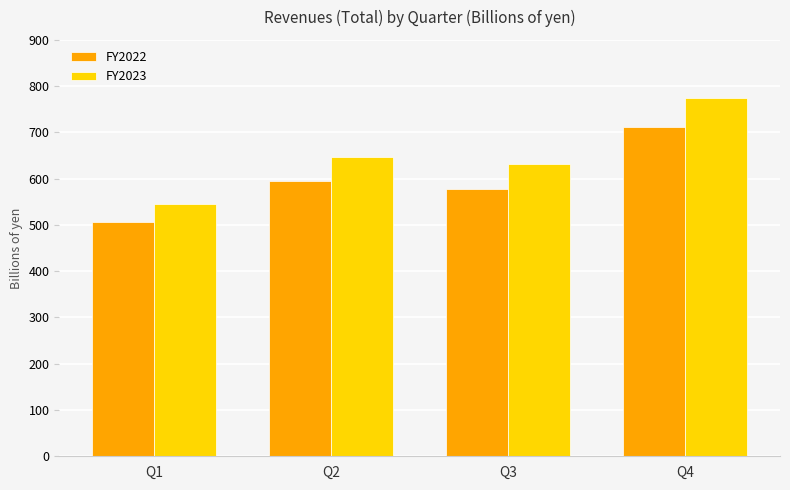

Reading right to left, list all the values displayed in this chart.

FY2022: Q4=711.0	Q3=578.1	Q2=594.5	Q1=505.3
FY2023: Q4=775.4	Q3=630.7	Q2=646.5	Q1=545.9